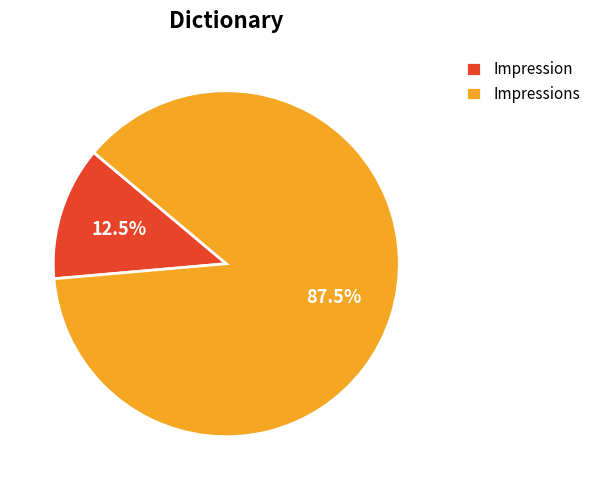

What percentage do Impression and Impressions together represent?

100.0%